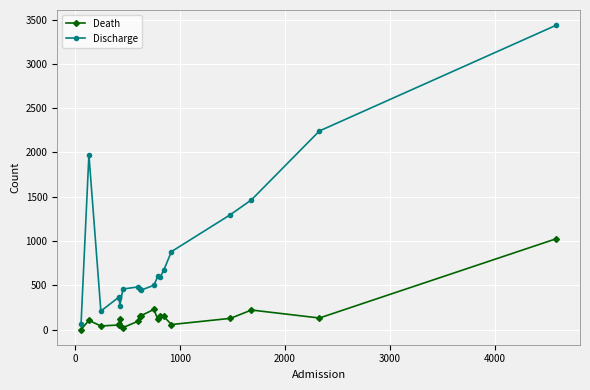

Which series has the largest range (max minus min)?

Discharge